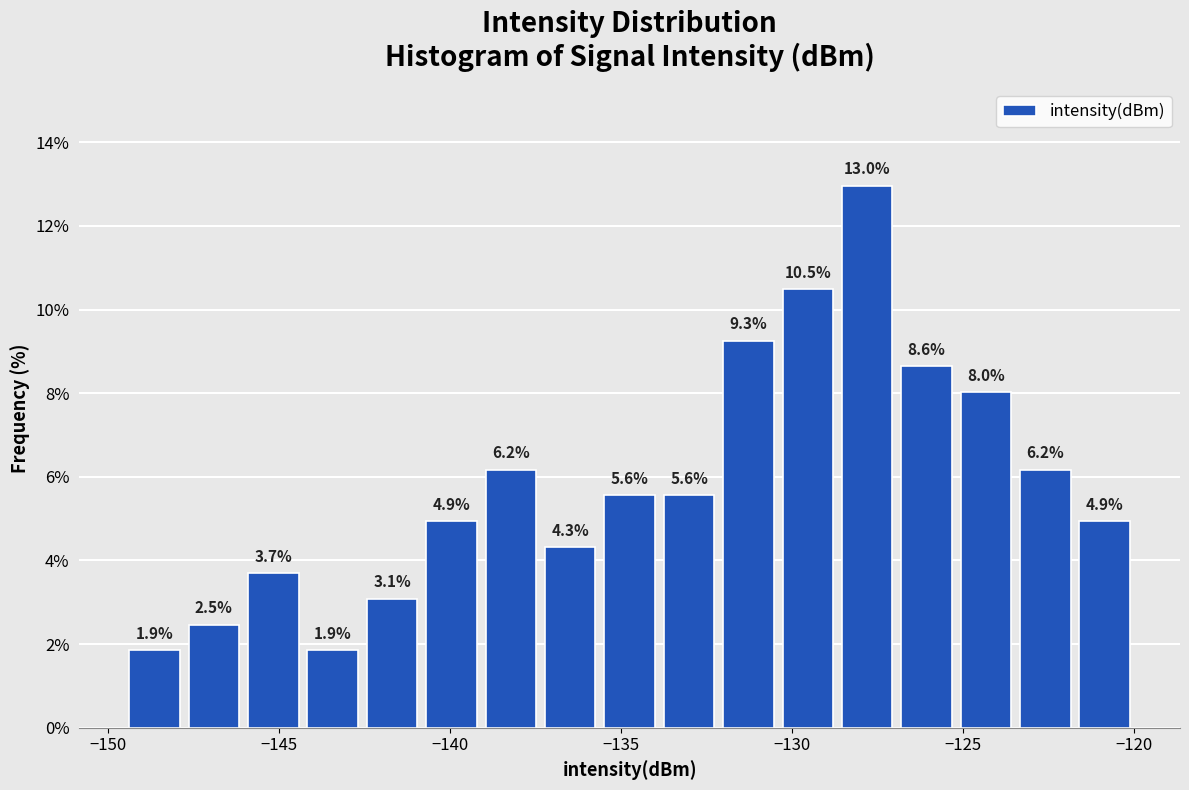

Read against the x-axis, roughly where is the centre of the tallest bar?

-128.0